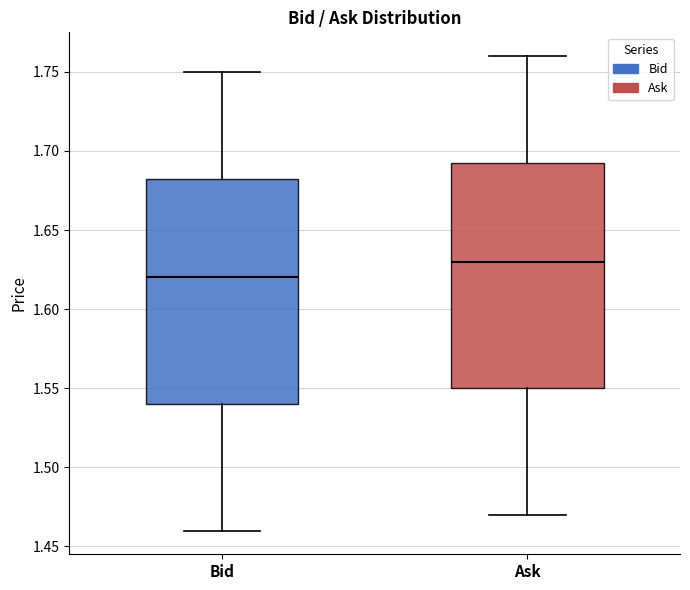

Reading left to right, read every box against the y-axis: the position of its median line, the range the box covers, and the ends of its whiskers. The values are not printed on the chart, so give them approximately, as read against the axis.

Bid: median 1.620, box 1.540 to 1.685, whiskers 1.460 to 1.750
Ask: median 1.630, box 1.550 to 1.695, whiskers 1.470 to 1.760